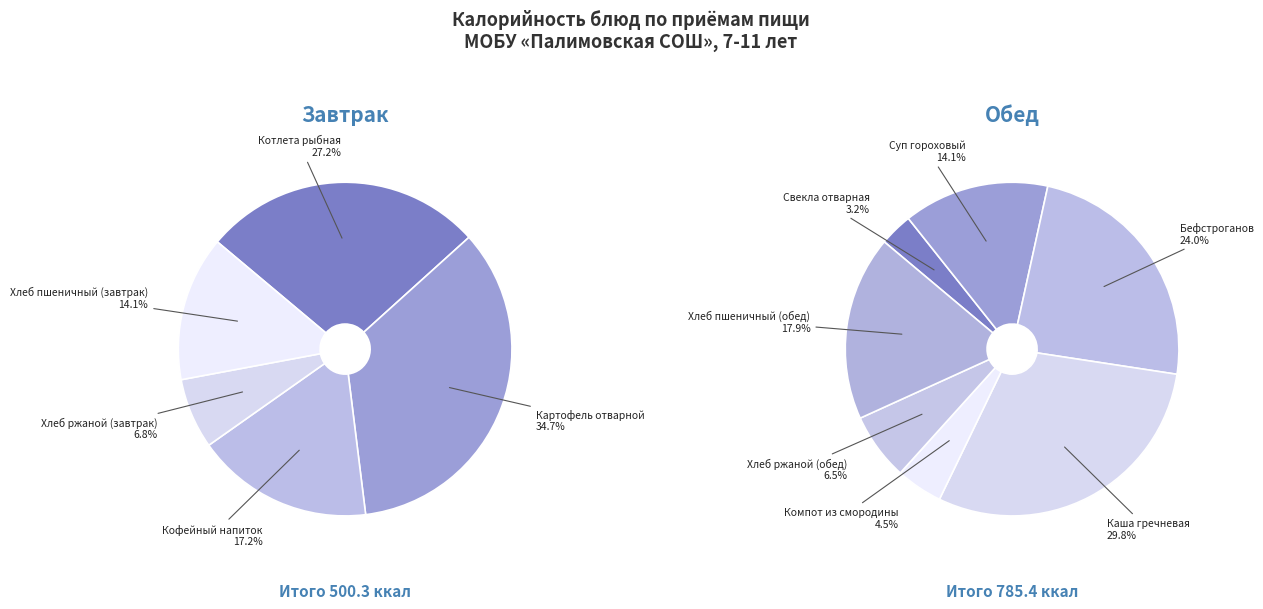

What is the largest slice in the pie chart?

Каша гречневая